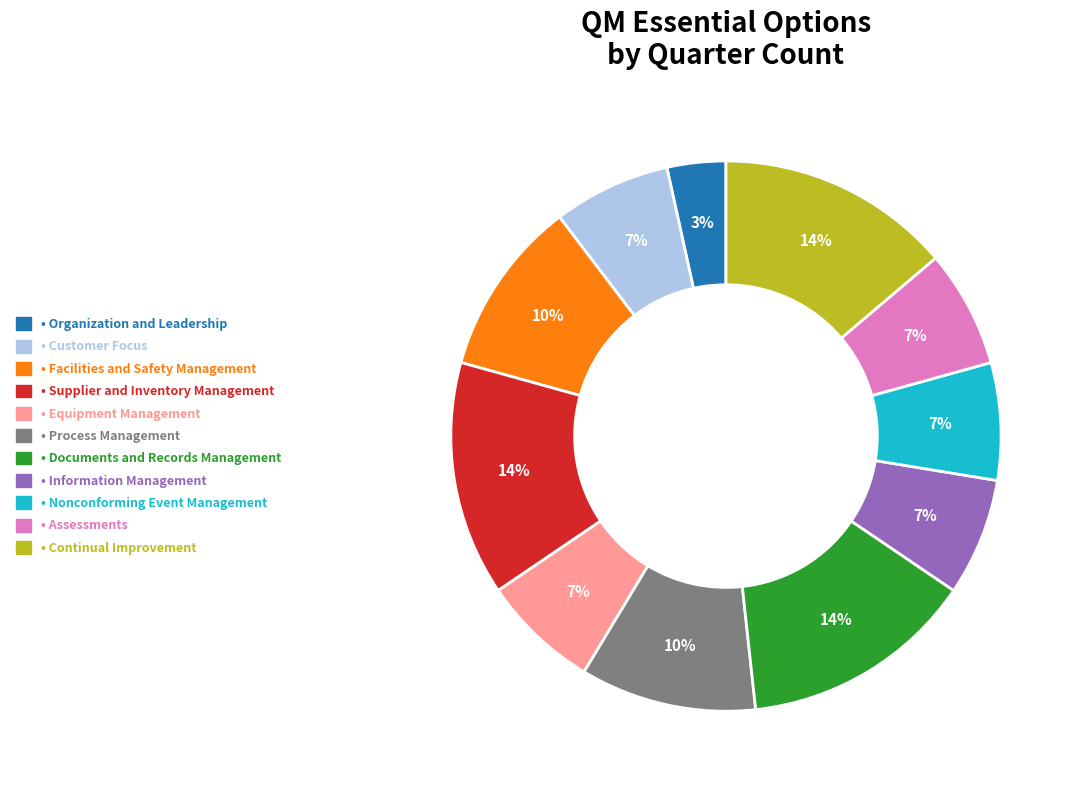

How many segments does this pie chart have?

11